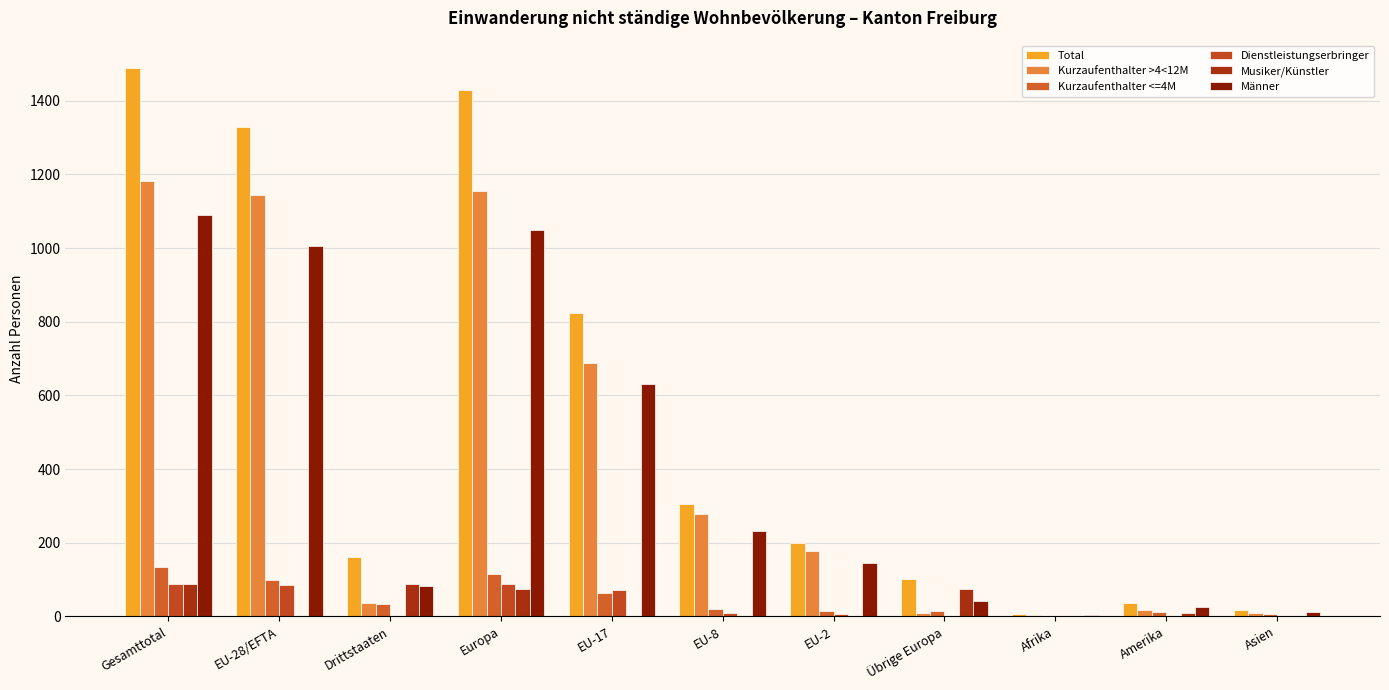

How many distinct data groups are displayed?

6